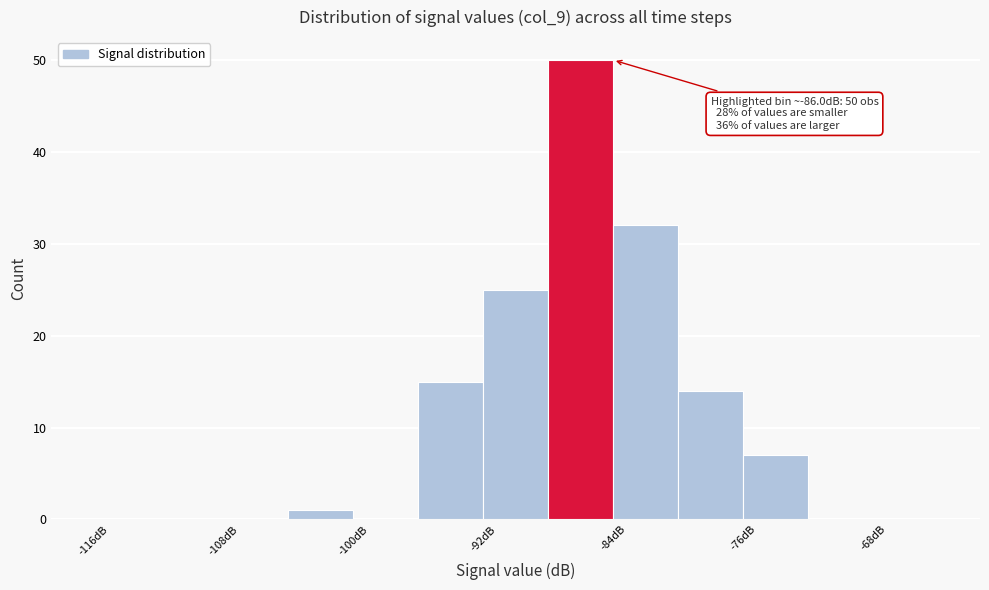

Over which range of the x-axis is the bar tallest?

-88 to -84